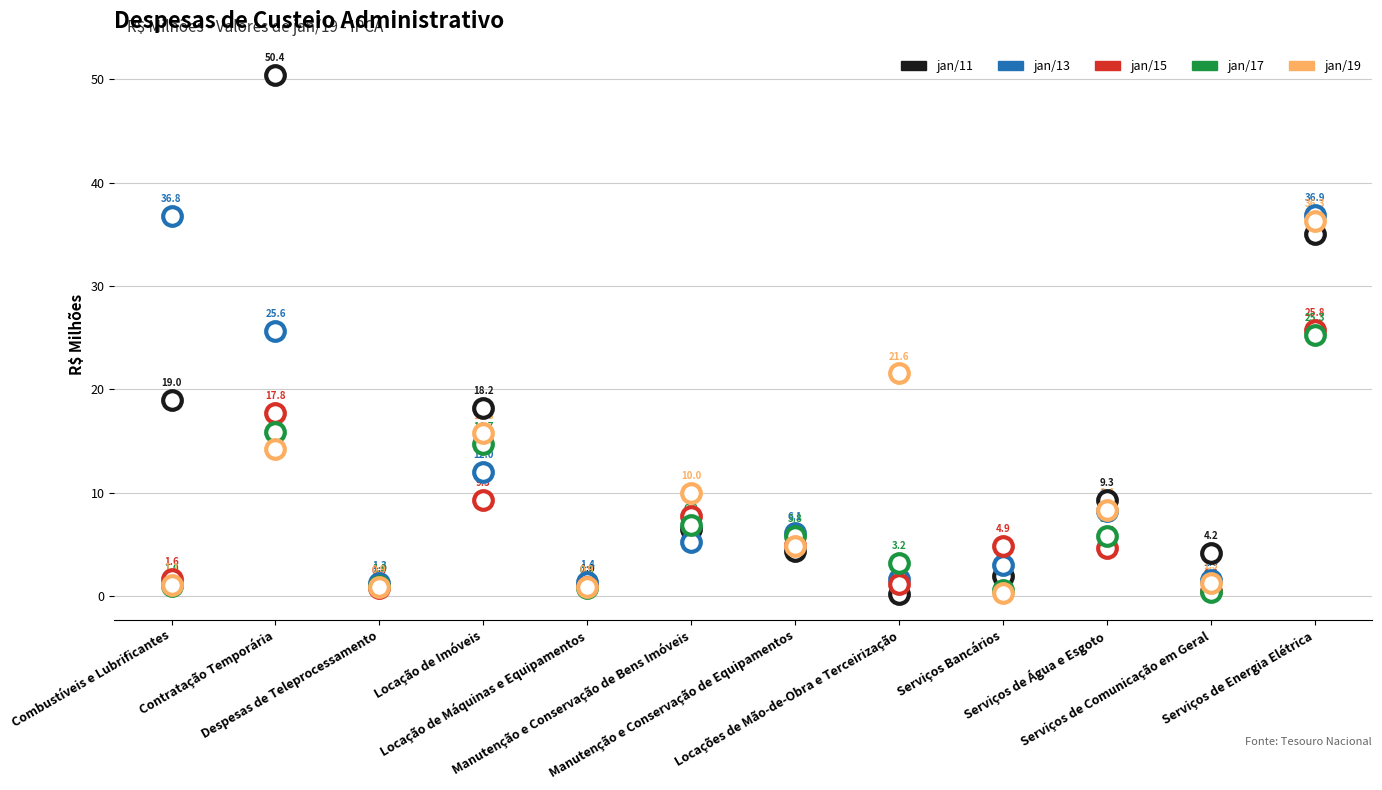

Which series has the widest spread of Y values?

jan/11